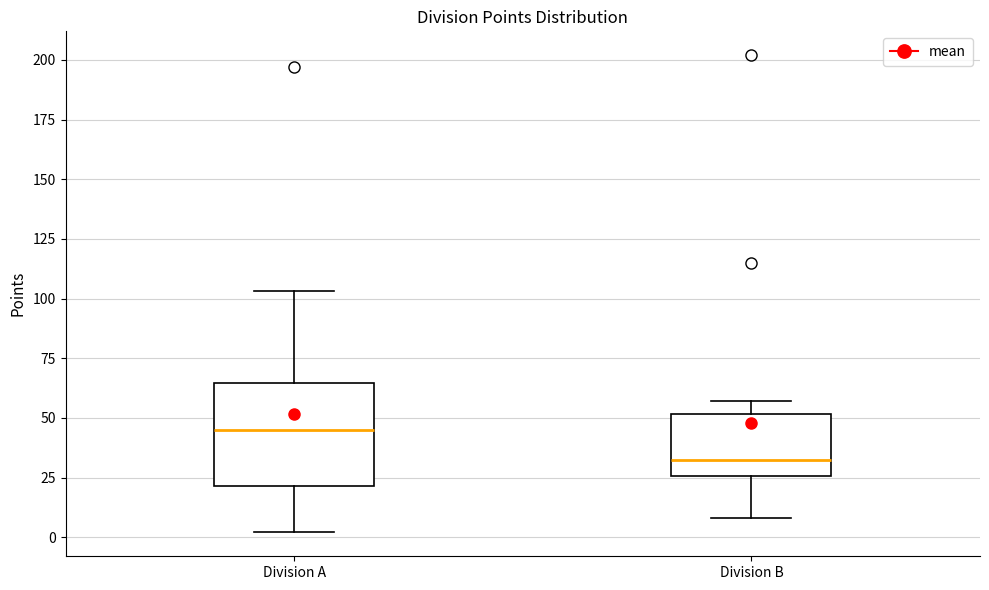

Comparing the boxes themselves (not the whiskers), which one is the tallest?

Division A